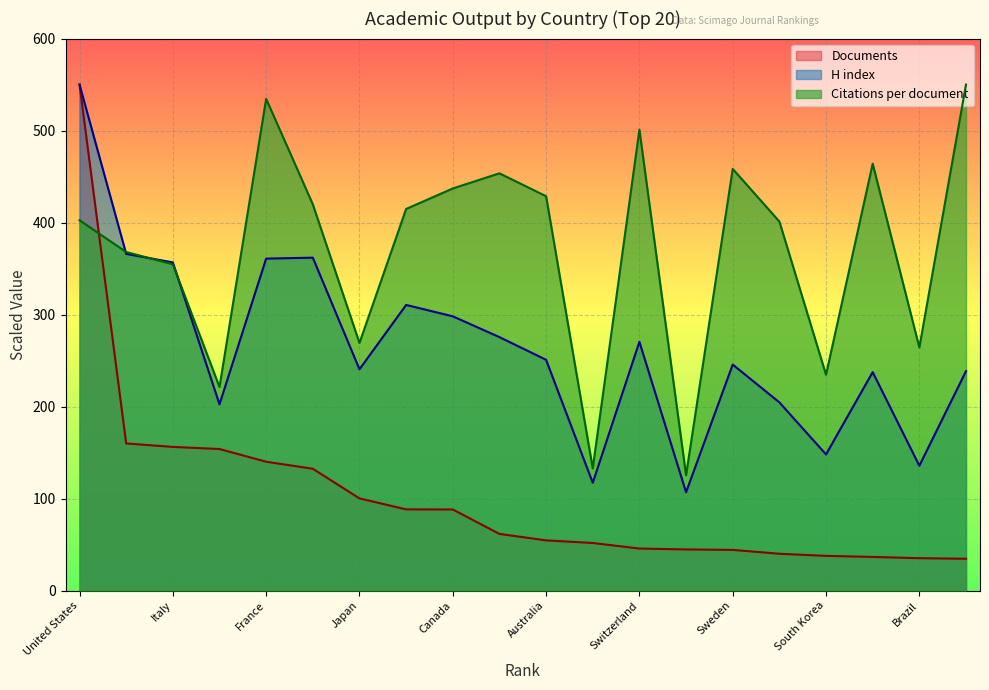

How many data points does each series have?

20